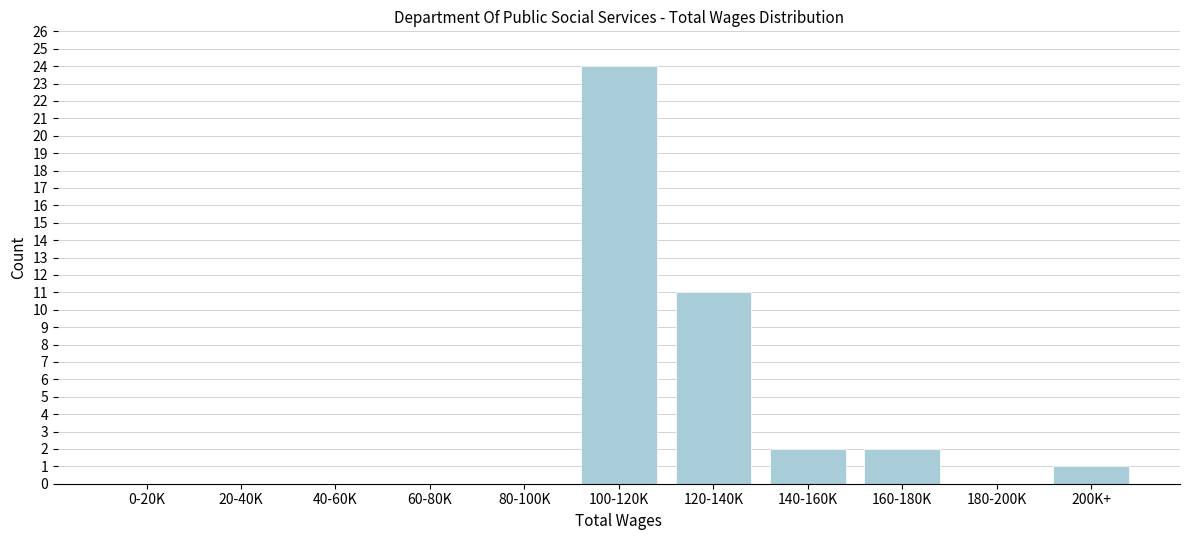

Reading left to right, transcribe all the data shown in this chart.

0-20K=0	20-40K=0	40-60K=0	60-80K=0	80-100K=0	100-120K=24	120-140K=11	140-160K=2	160-180K=2	180-200K=0	200K+=1